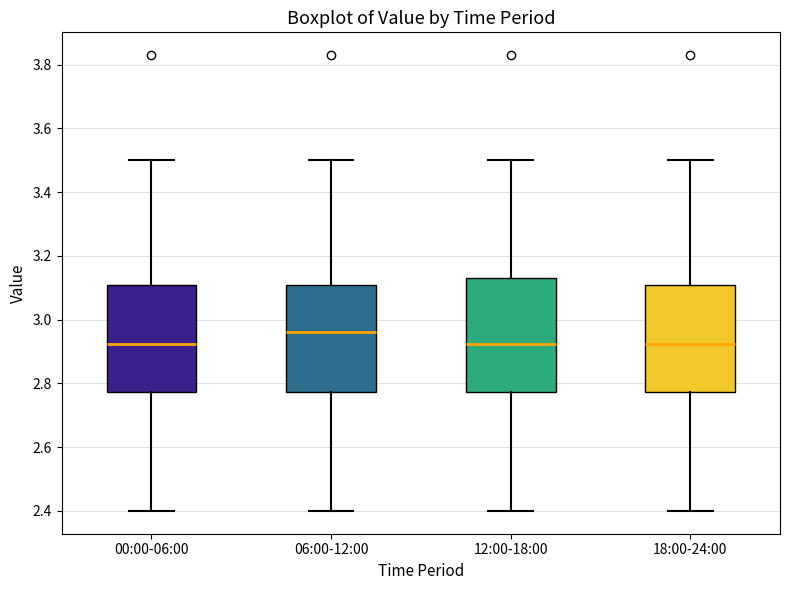

Reading left to right, read every box against the y-axis: the position of its median line, the range the box covers, and the ends of its whiskers. The values are not printed on the chart, so give them approximately, as read against the axis.

00:00-06:00: median 2.92, box 2.78 to 3.10, whiskers 2.40 to 3.50
06:00-12:00: median 2.96, box 2.78 to 3.10, whiskers 2.40 to 3.50
12:00-18:00: median 2.92, box 2.78 to 3.14, whiskers 2.40 to 3.50
18:00-24:00: median 2.92, box 2.78 to 3.10, whiskers 2.40 to 3.50